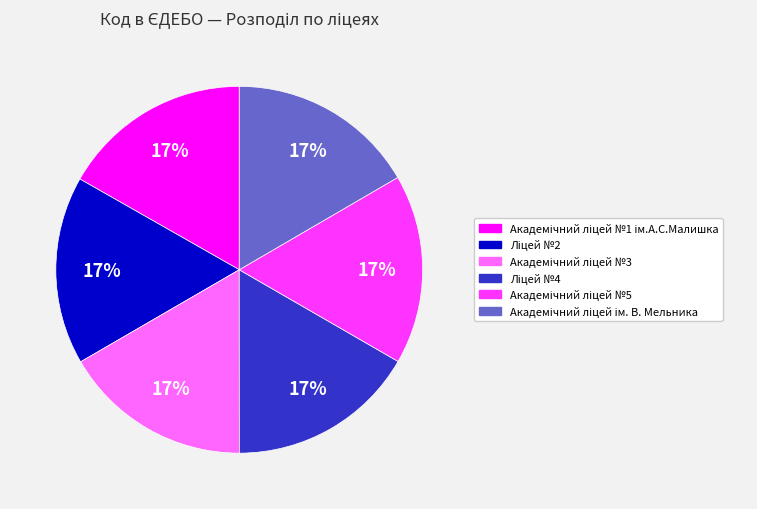

To the nearest percent, what is the average slice percentage?

17%